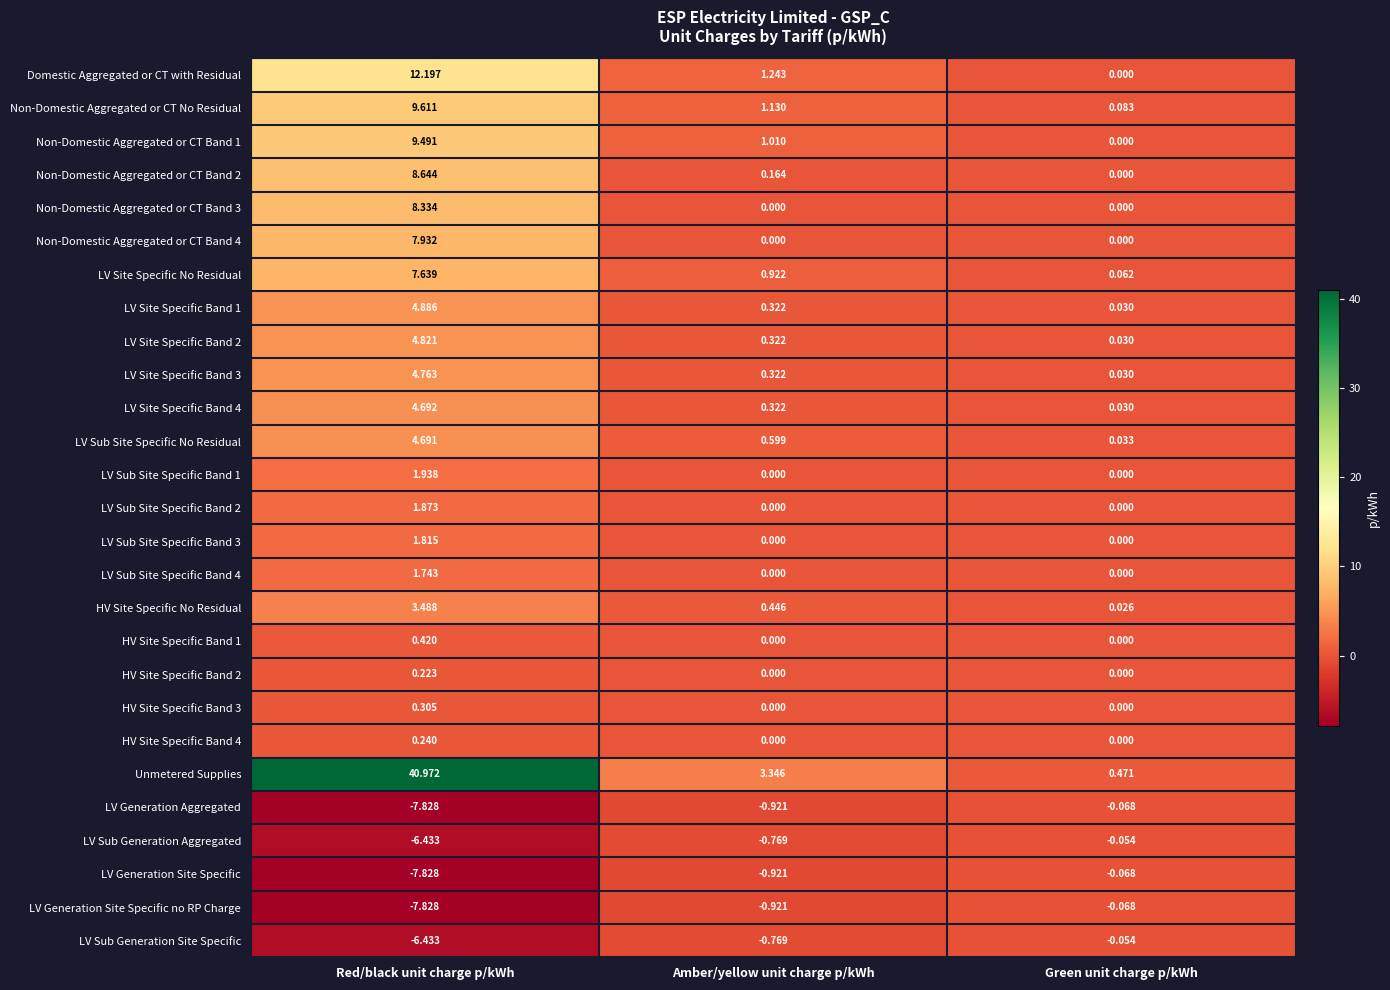

At which category is the sum across all series the highest?

Red/black unit charge p/kWh